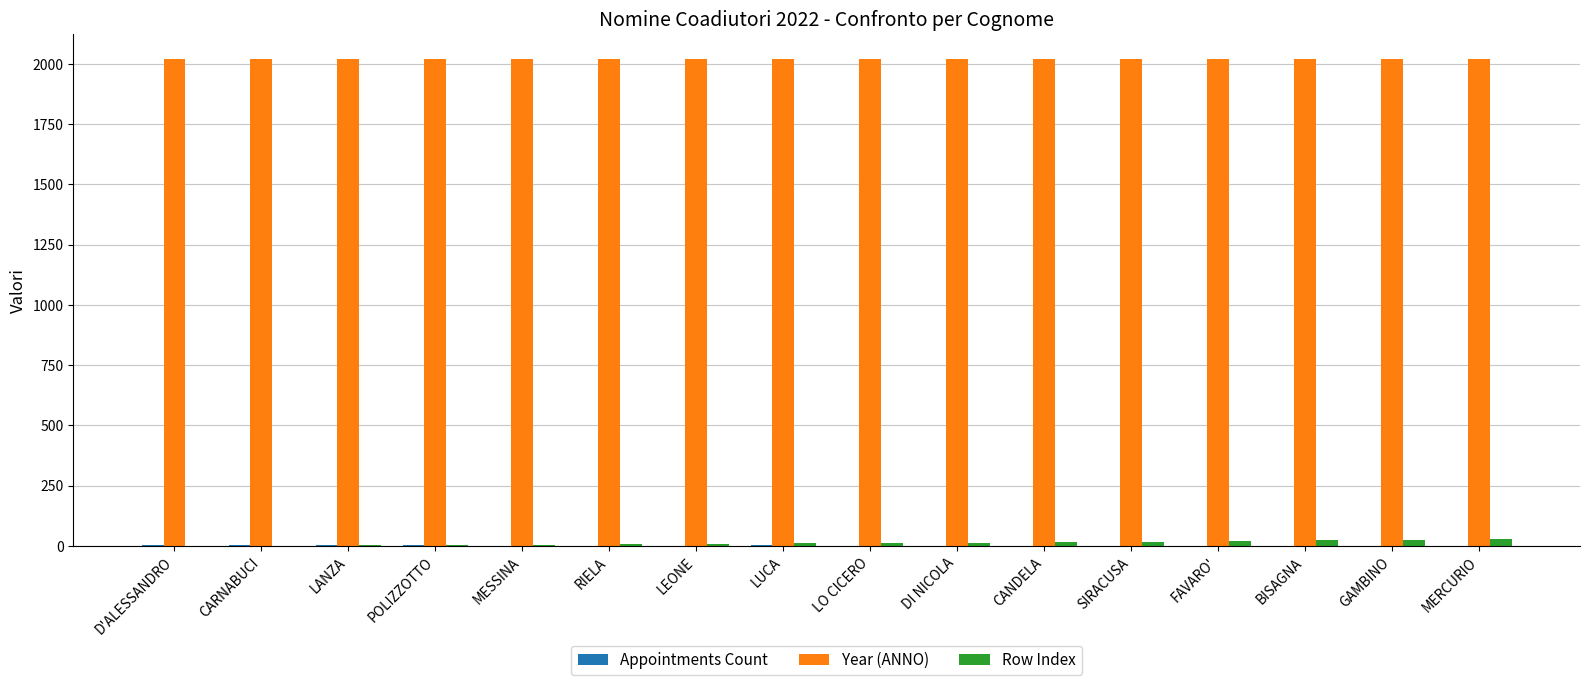

Which series has the largest total across all categories?

Year (ANNO)